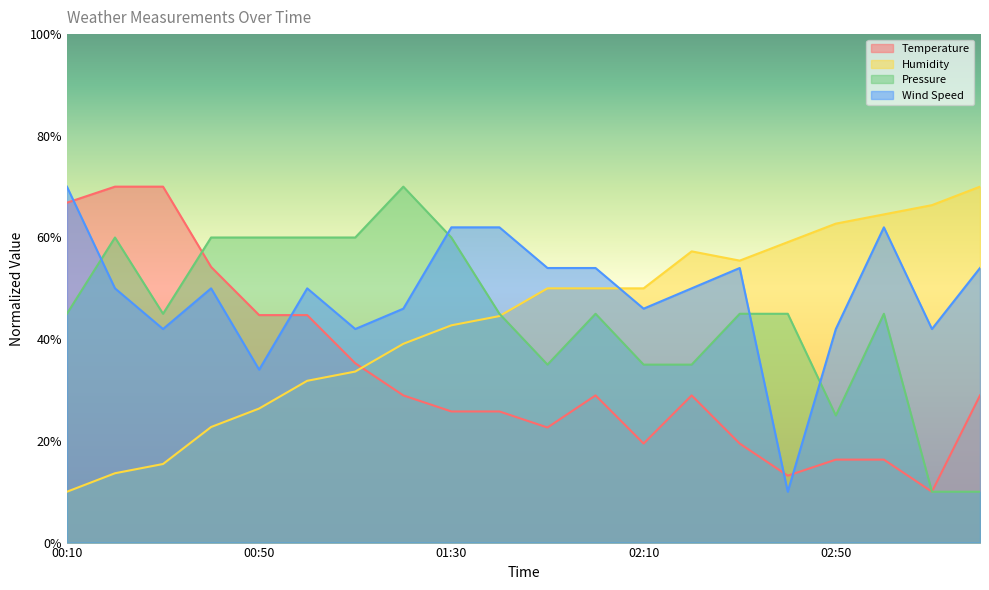

What is the spread (max minus min) of values at 02:10?

30.5